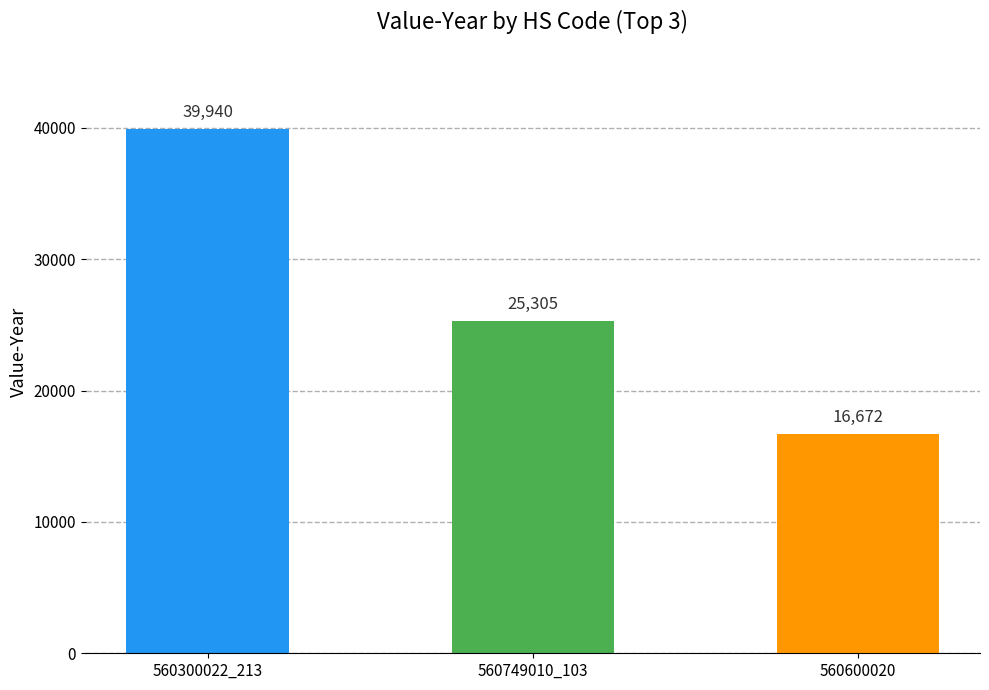

Rank the categories by value from highest to lowest.

560300022_213, 560749010_103, 560600020